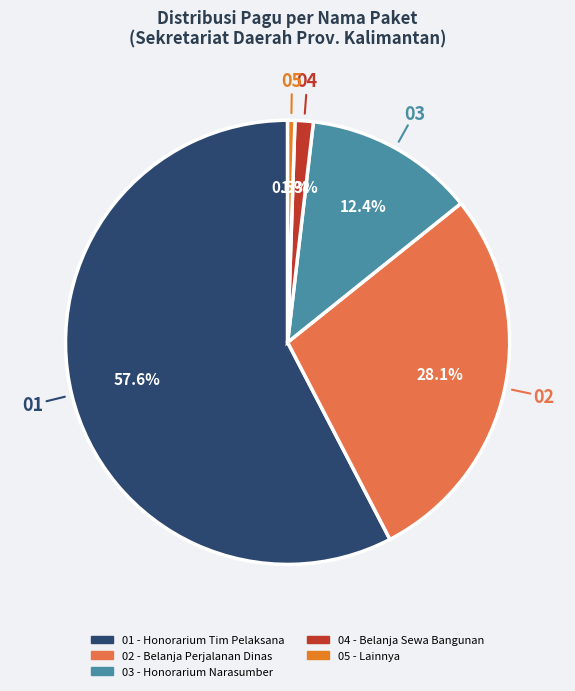

Is there a majority slice in this chart?

Yes